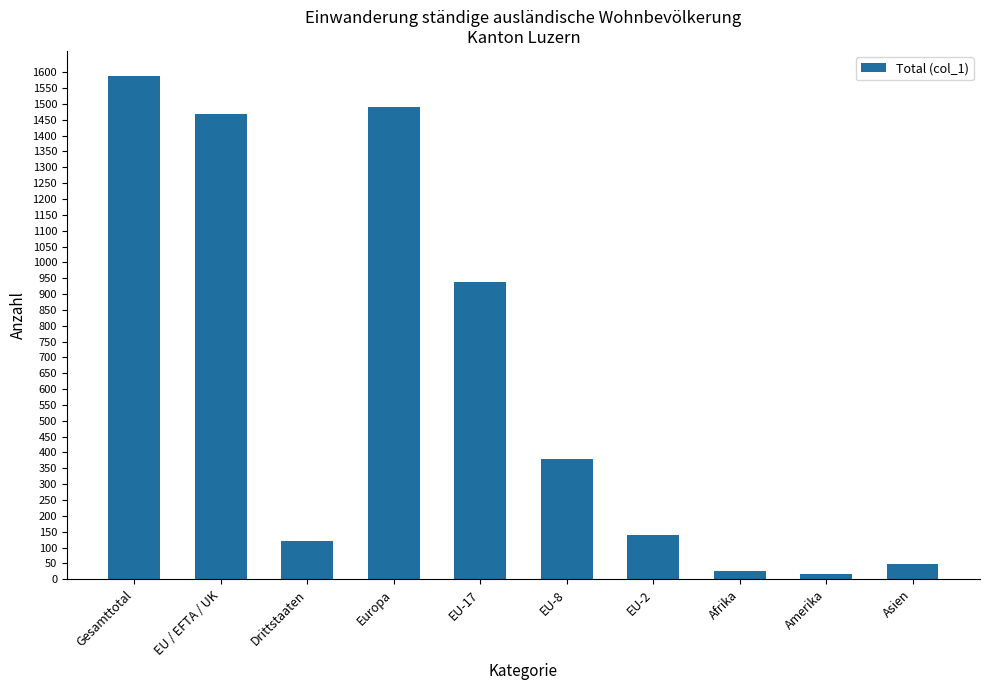

What is the minimum value shown in the chart?

17